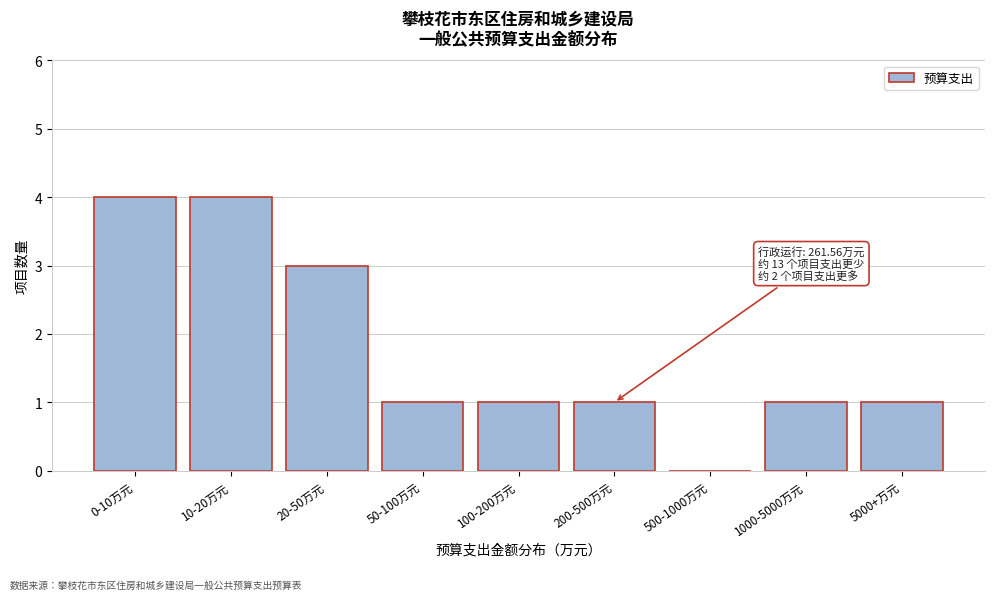

Reading left to right, extract all data points from this chart.

0-10万元=4	10-20万元=4	20-50万元=3	50-100万元=1	100-200万元=1	200-500万元=1	500-1000万元=0	1000-5000万元=1	5000+万元=1